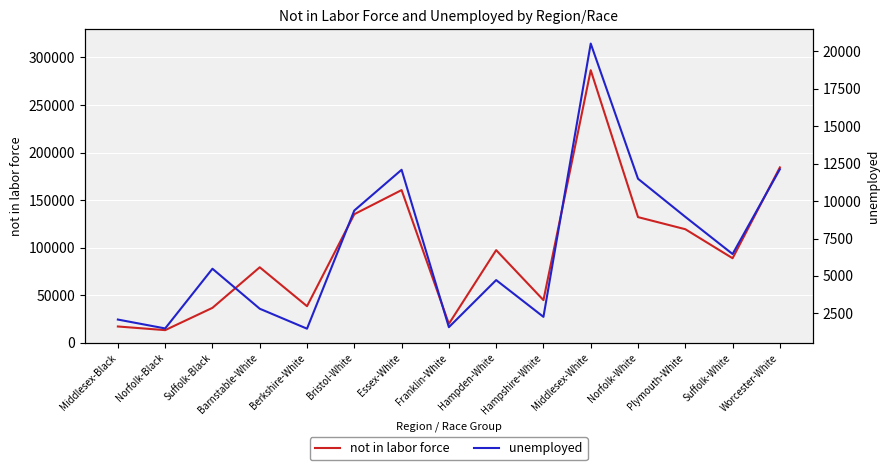

What is the maximum value for not in labor force?

286570